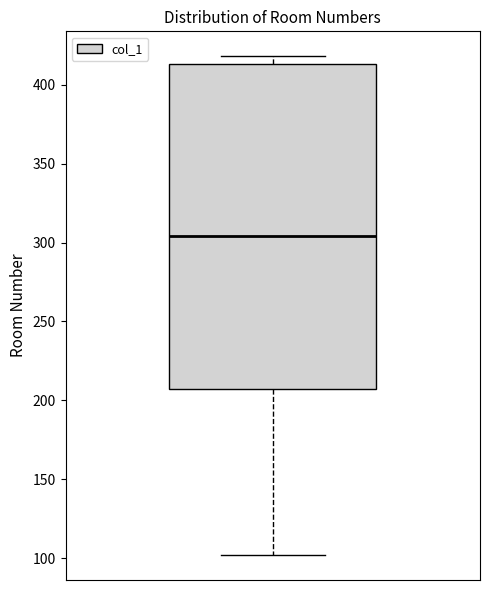

Read this box plot against the y-axis: the position of the median line, the range covered by the box, and the ends of both whiskers. The values are not printed on the chart, so give them approximately, as read against the axis.

median 305, box 205 to 415, whiskers 100 to 420